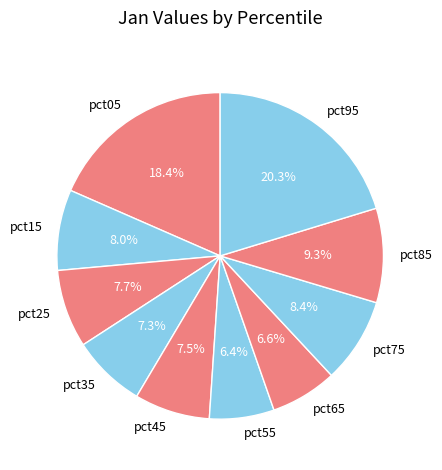

What percentage is the pct25 slice, to the nearest percent?

8%